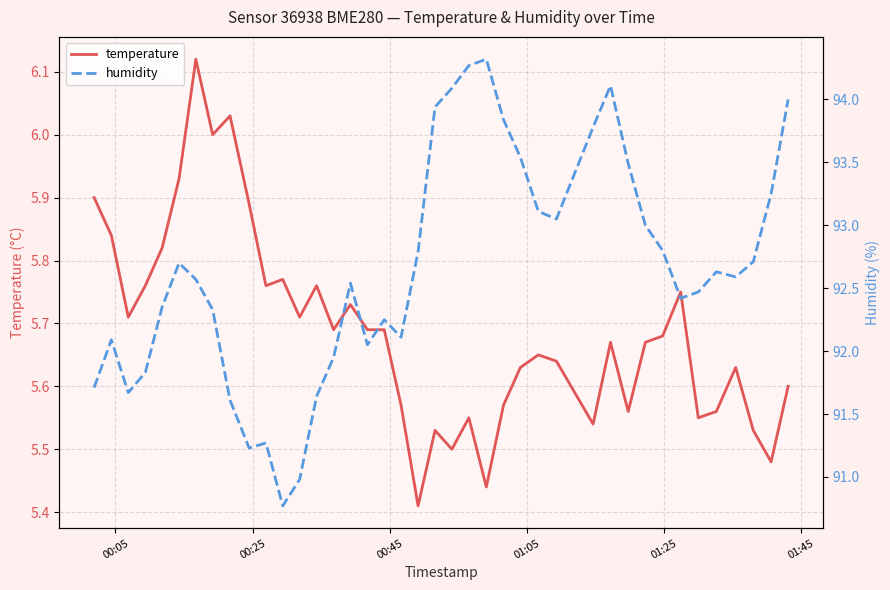

Reading right to left, extract all data points from this chart.

temperature: 5.6	5.5	5.5	5.6	5.6	5.5	5.8	5.7	5.7	5.6	5.7	5.5	5.6	5.7	5.6	5.6	5.4	5.5	5.5	5.5	5.4	5.6	5.7	5.7	5.7	5.7	5.8	5.7	5.8	5.8	5.9	6.0	6.0	6.1	5.9	5.8	5.8	5.7	5.8	5.9
humidity: 94.0	93.2	92.7	92.6	92.6	92.5	92.4	92.8	93.0	93.5	94.1	93.8	93.0	93.1	93.5	93.8	94.3	94.3	94.1	93.9	92.8	92.1	92.2	92.0	92.5	92.0	91.6	91.0	90.8	91.3	91.2	91.6	92.3	92.6	92.7	92.3	91.8	91.7	92.1	91.7